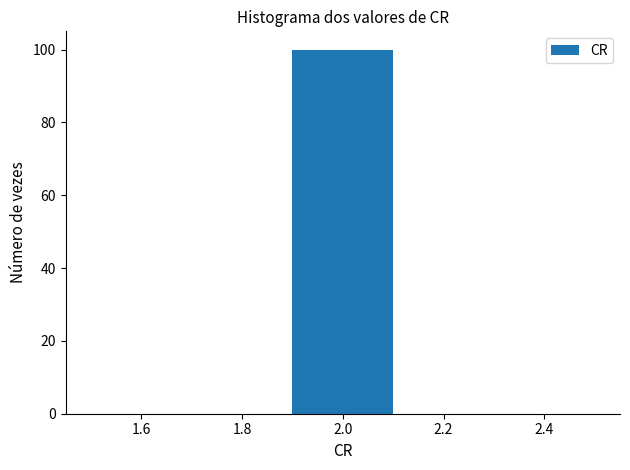

Reading left to right, transcribe this chart: for each bar, give the range it covers on the x-axis and its height. The values are not printed on the chart, so give them approximately, as read against the axis.

1.5 to 1.7: 0
1.7 to 1.9: 0
1.9 to 2.1: 100
2.1 to 2.3: 0
2.3 to 2.5: 0